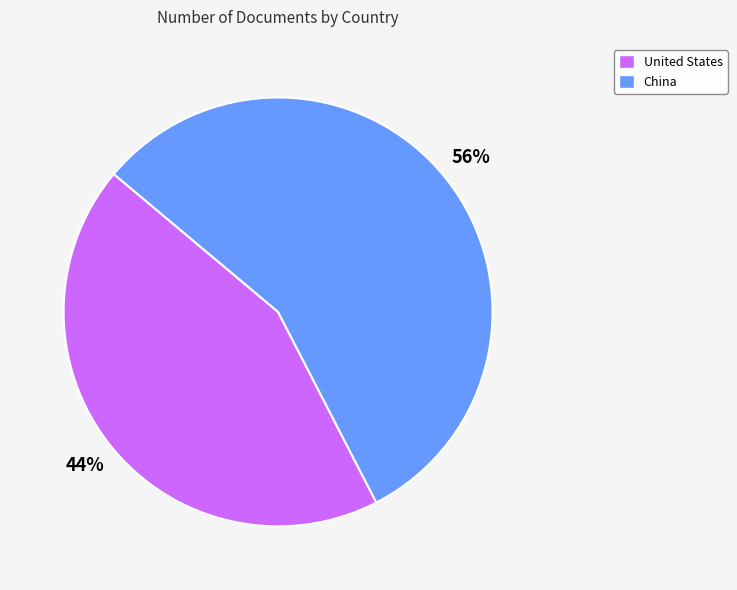

What percentage is the United States slice, to the nearest percent?

44%